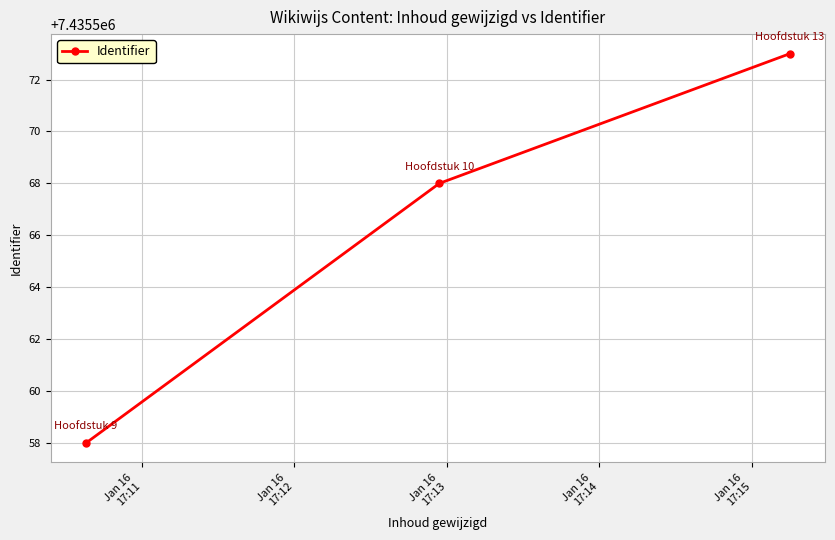

What is the value of the 1st point from the left?

7435558